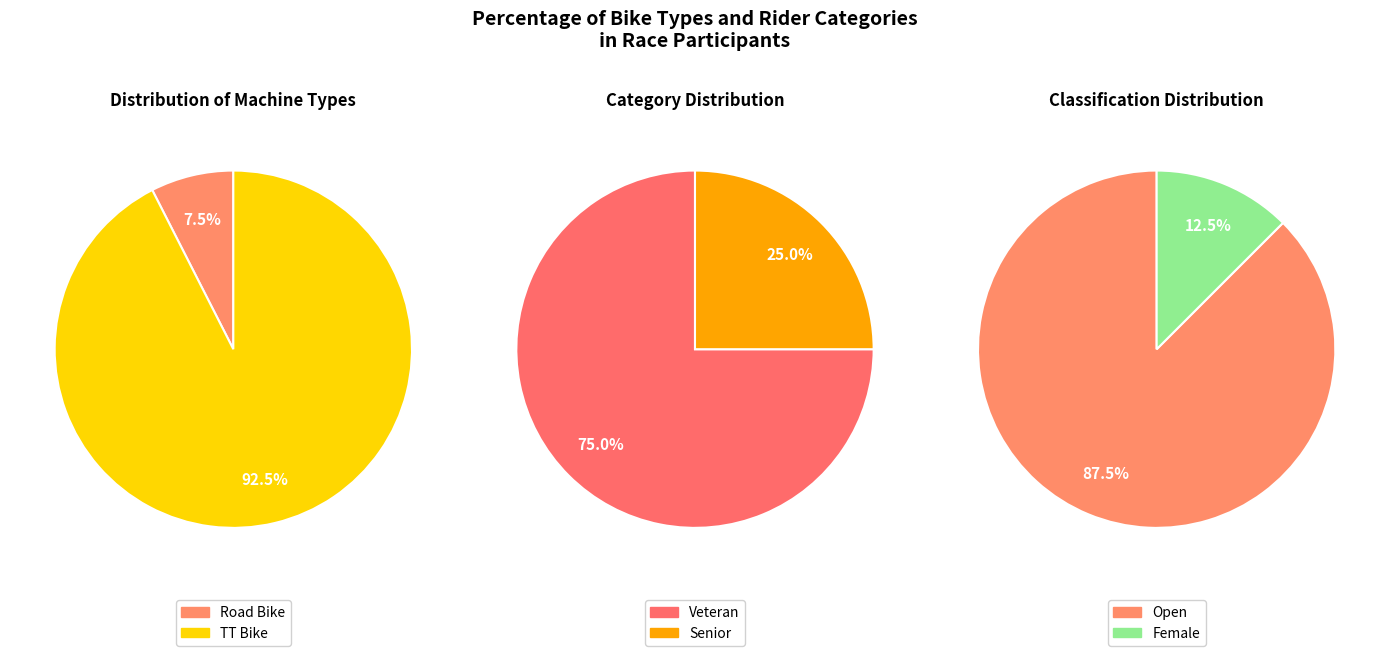

What percentage is the TT Bike slice, to the nearest percent?

92%